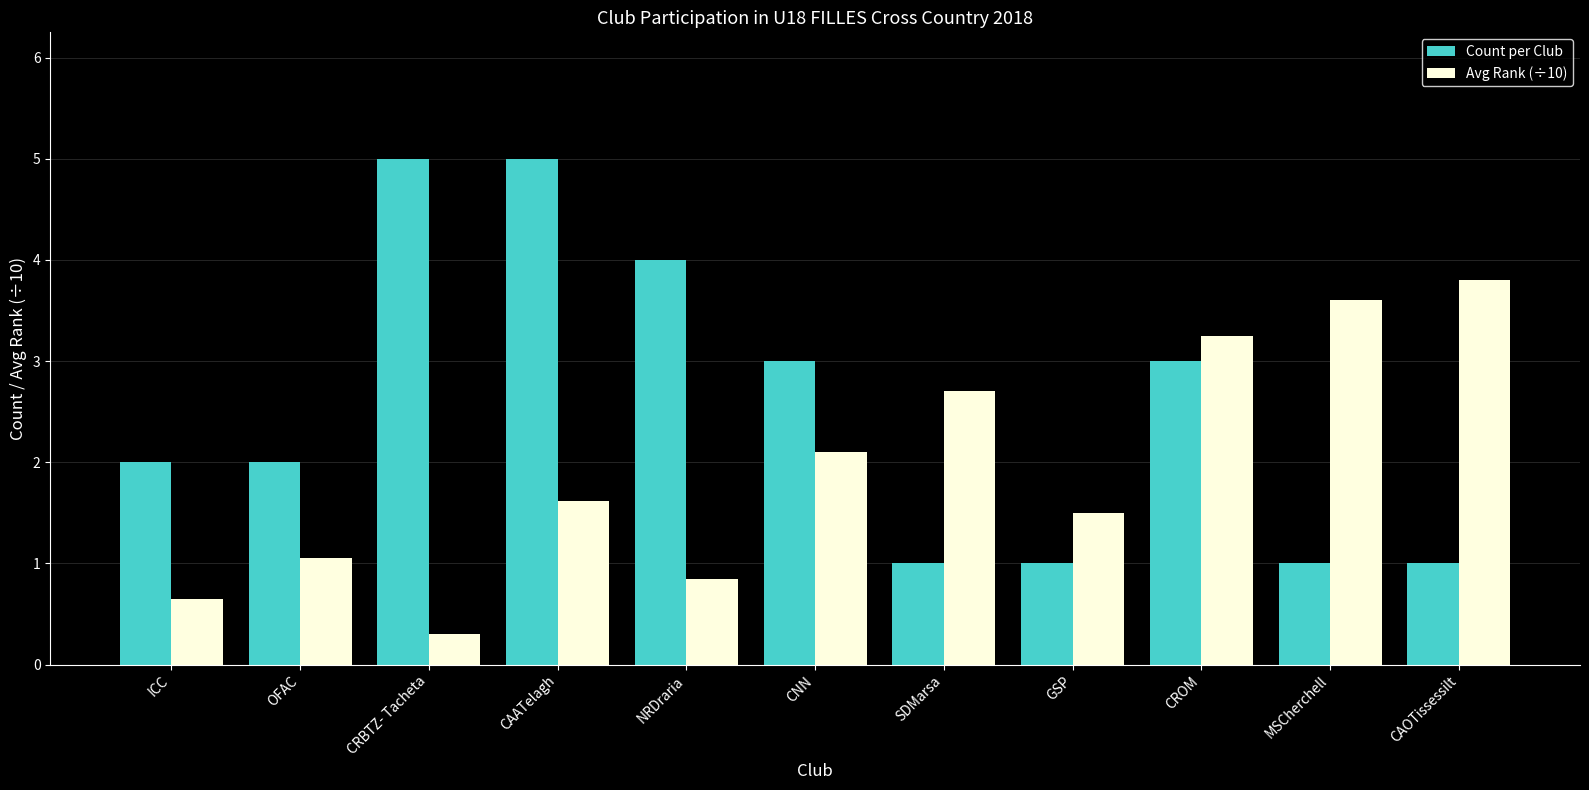

What is the maximum value for Count per Club?

5.0